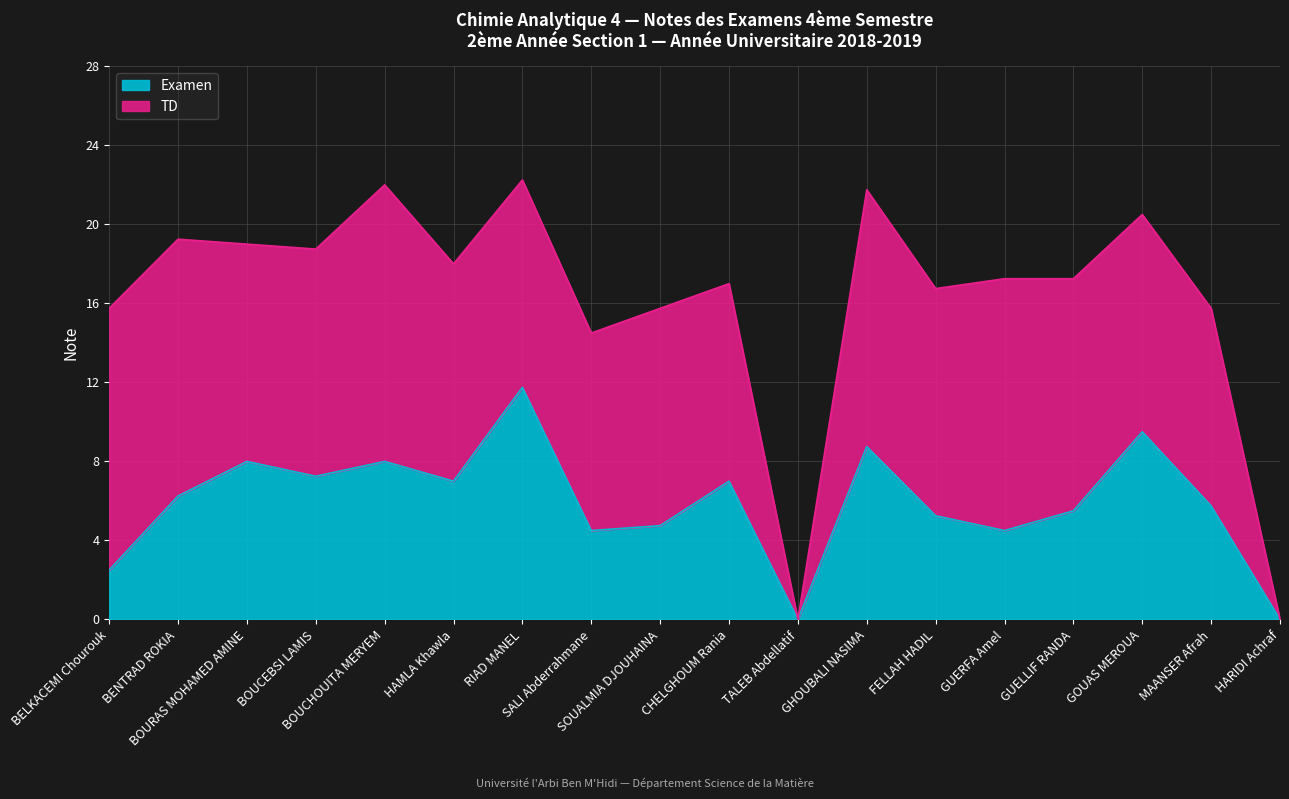

Is it true that the value at BELKACEMI Chourouk is 0.6?

False